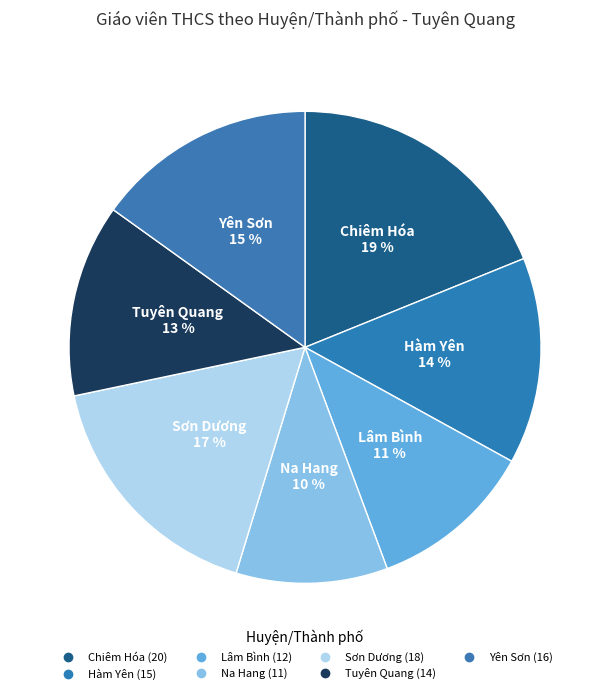

What is the change in value from Na Hang to Sơn Dương?

+7